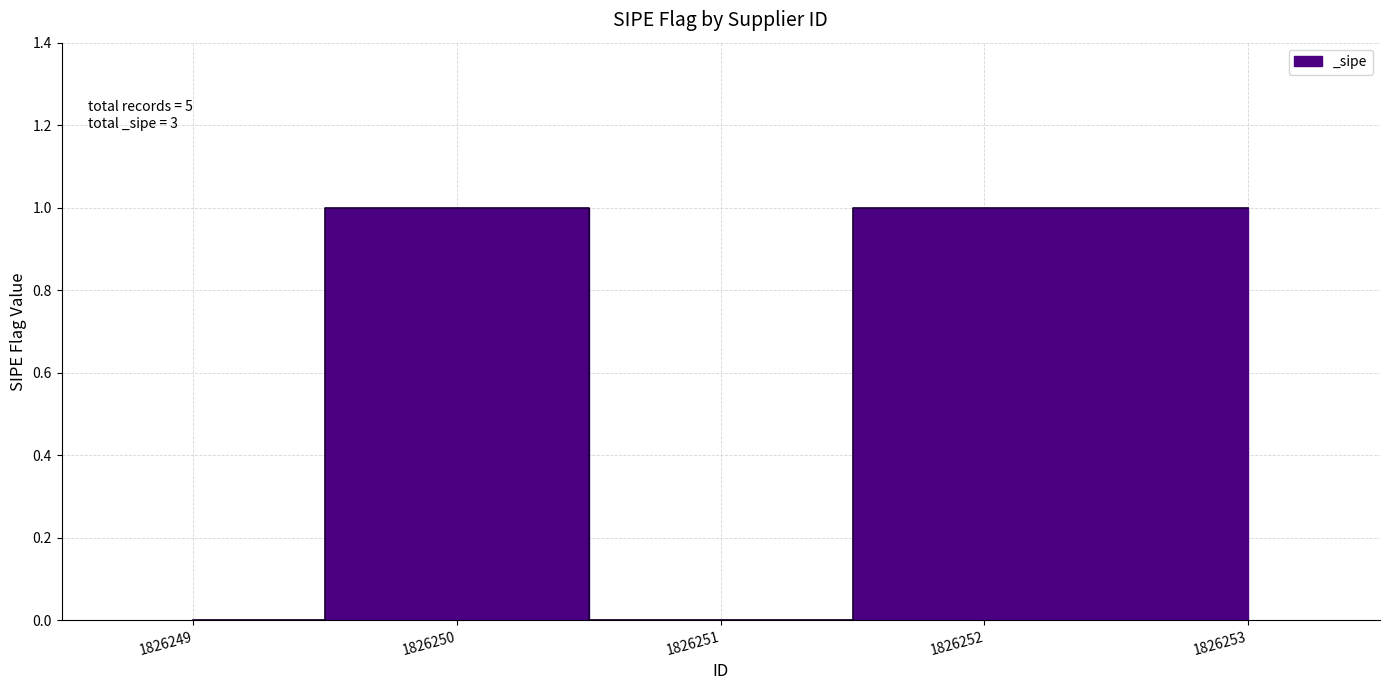

Reading left to right, what are all the values shown in this chart?

0	1	0	1	1